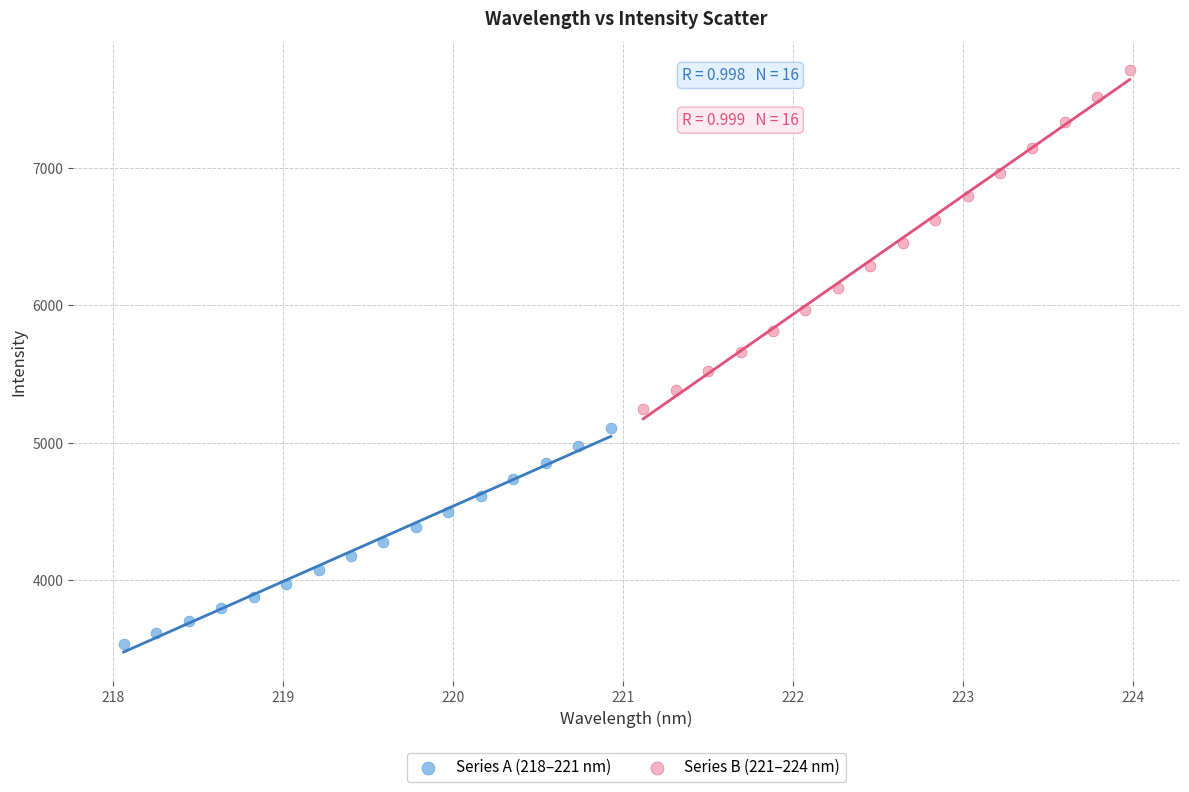

Which series contains the highest Y value?

Series B (221–224 nm)